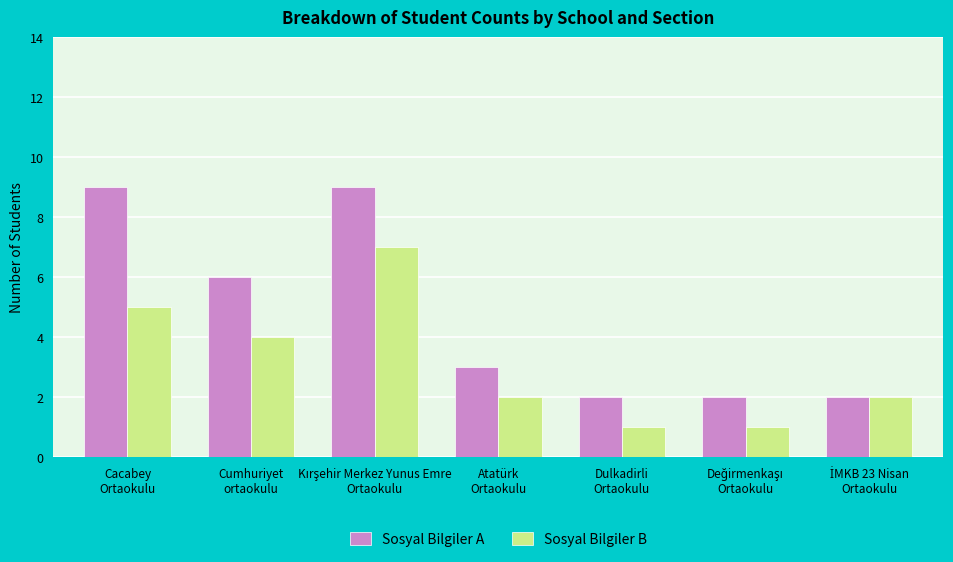

What is the value of the Sosyal Bilgiler B bar at the 7th from the left?

2